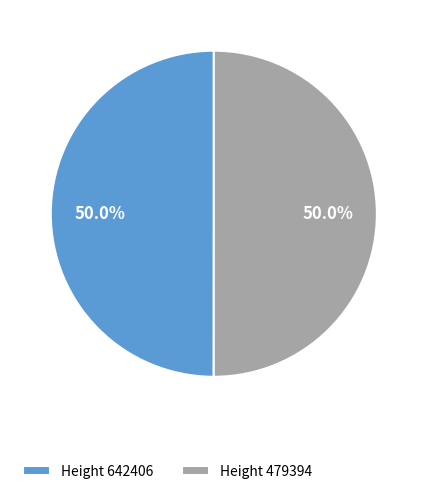

What percentage do Height 642406 and Height 479394 together represent?

100.0%